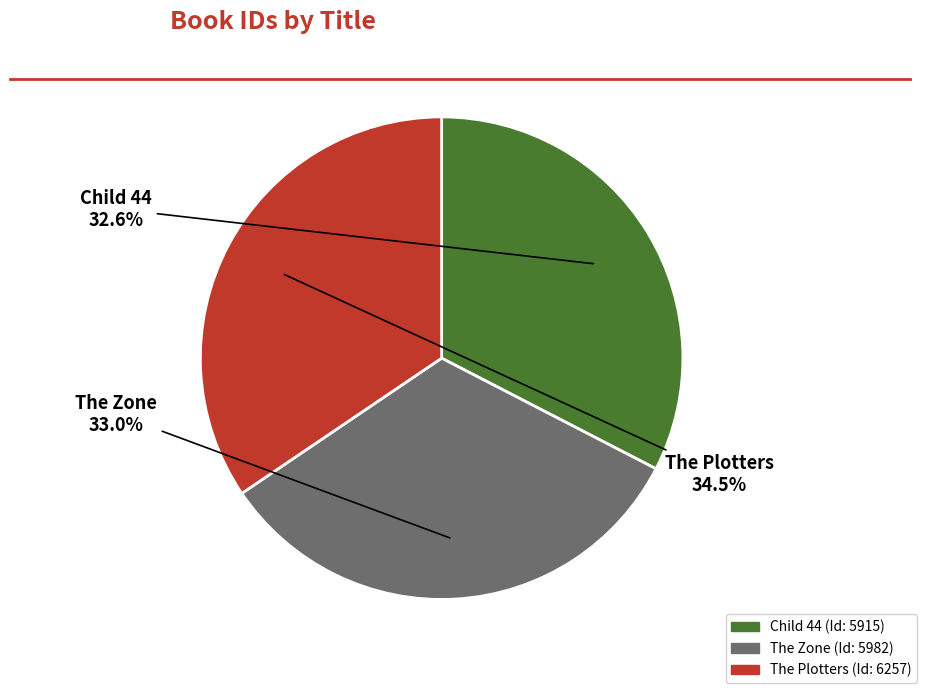

How many slices are in this pie chart?

3